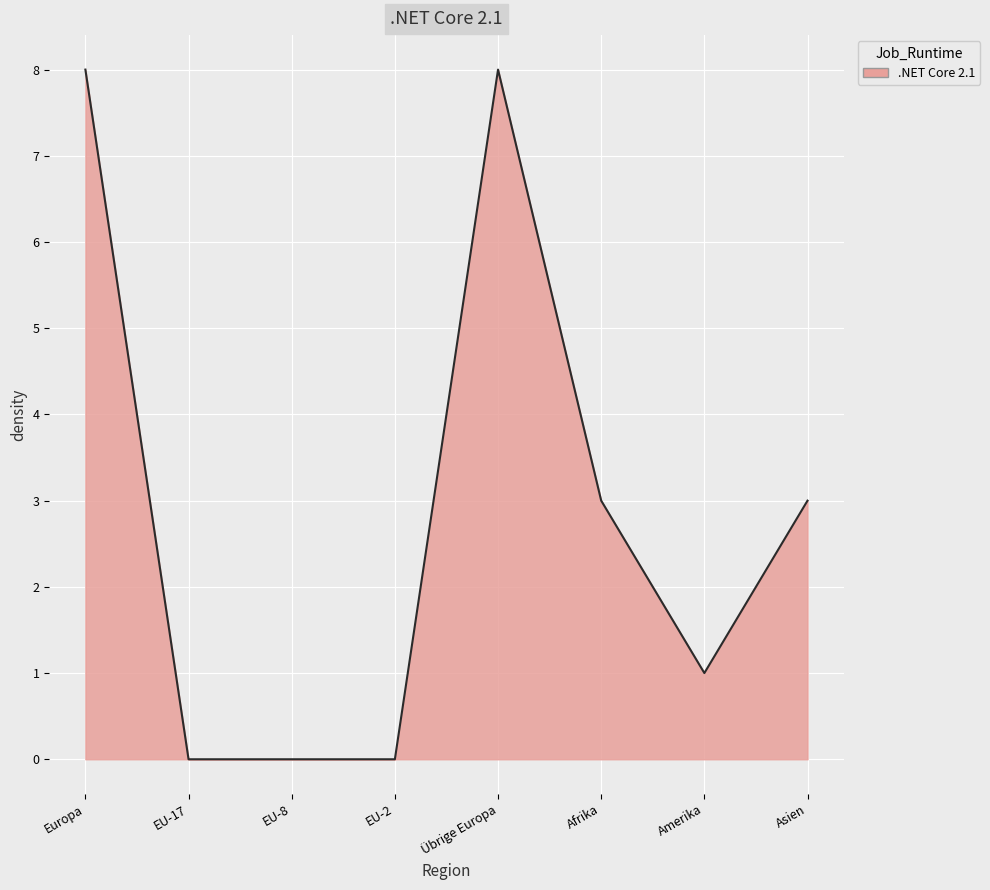

What is the greatest value displayed?

8